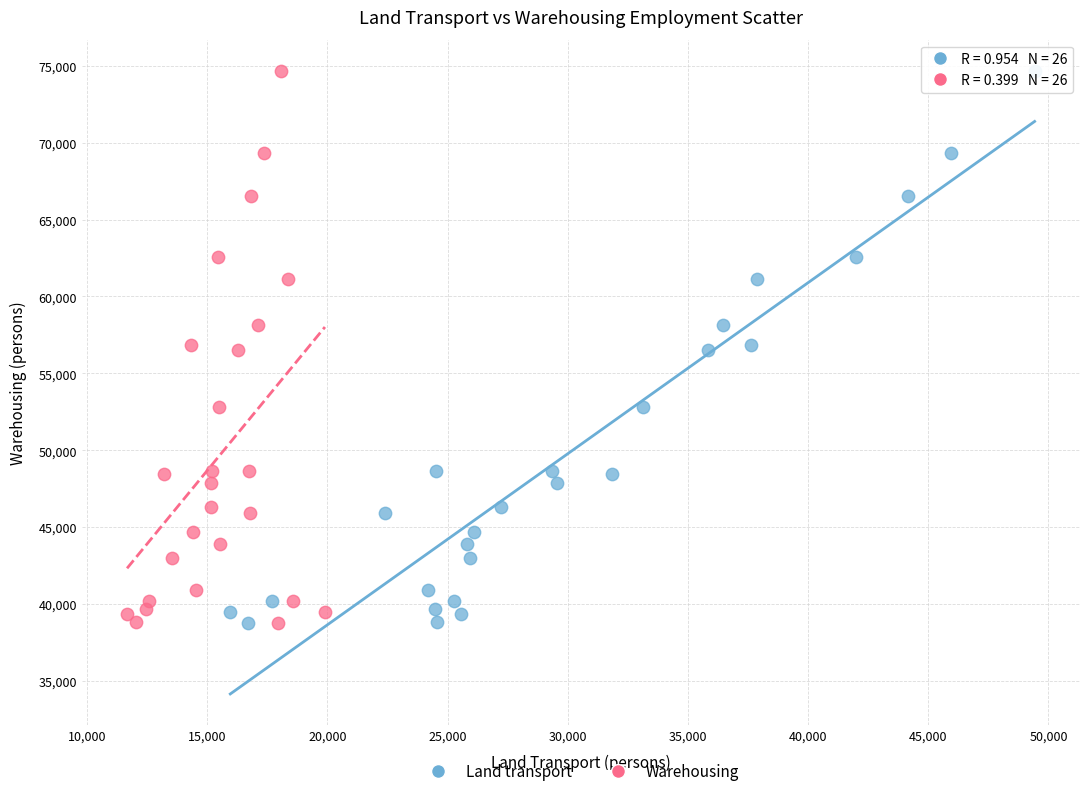

What are all the series names shown in the legend?

Land transport, Warehousing